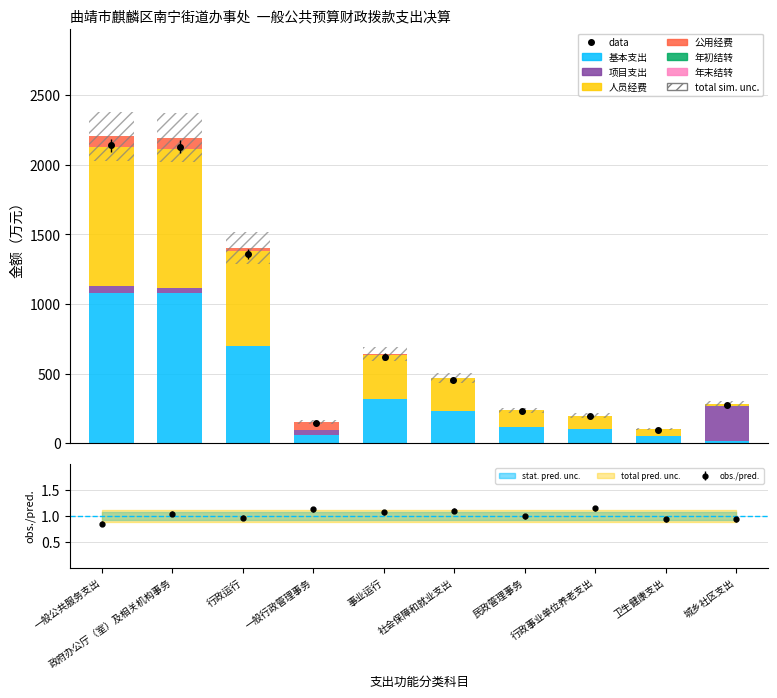

What is the value of the 项目支出 bar at the 2nd from the left?

38.0